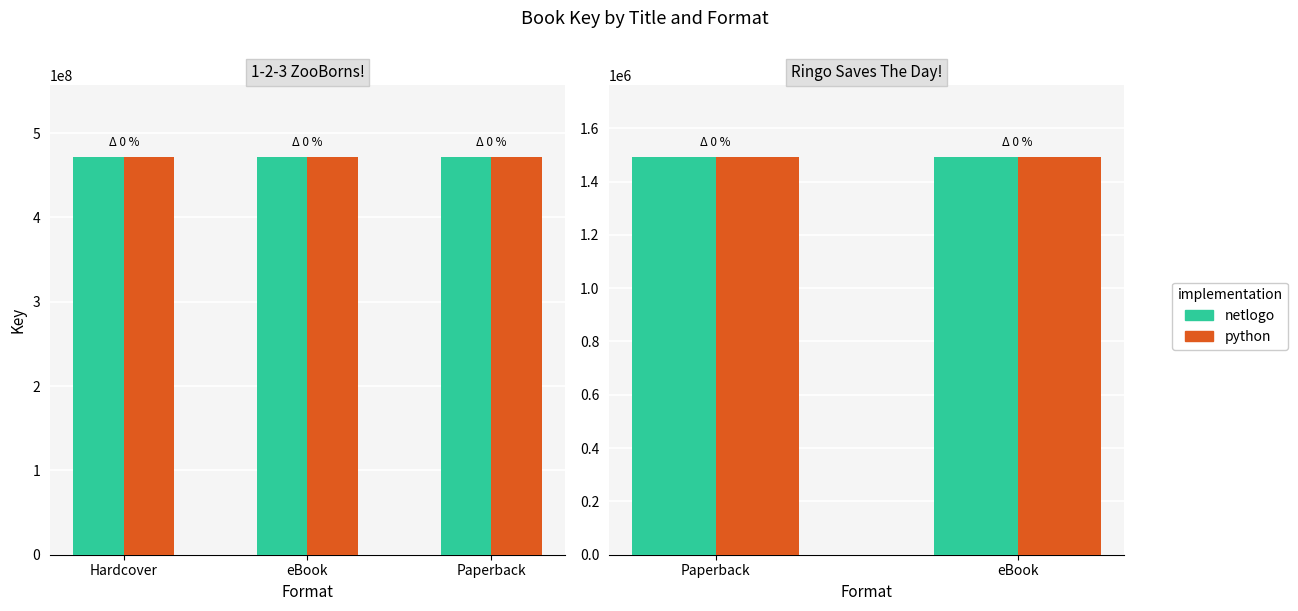

What is the greatest value displayed?

471645022